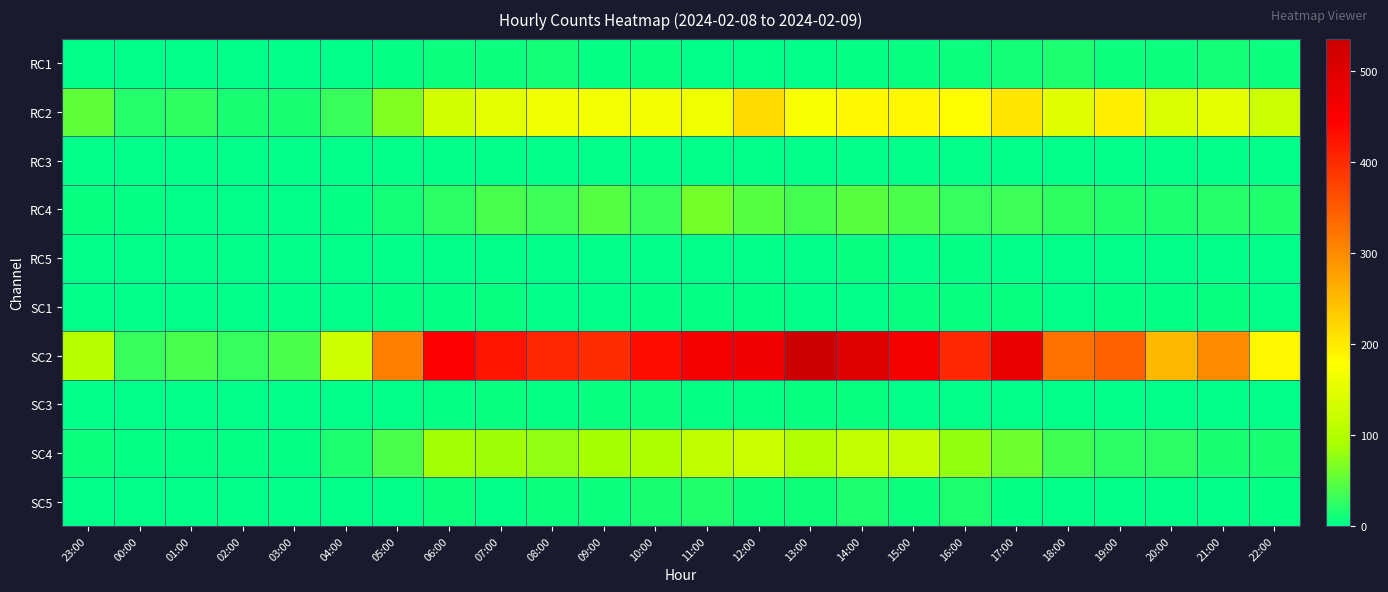

Rank the series at 04:00 from highest to lowest value.

SC2, RC2, SC4, RC4, SC1, RC1, RC3, RC5, SC3, SC5